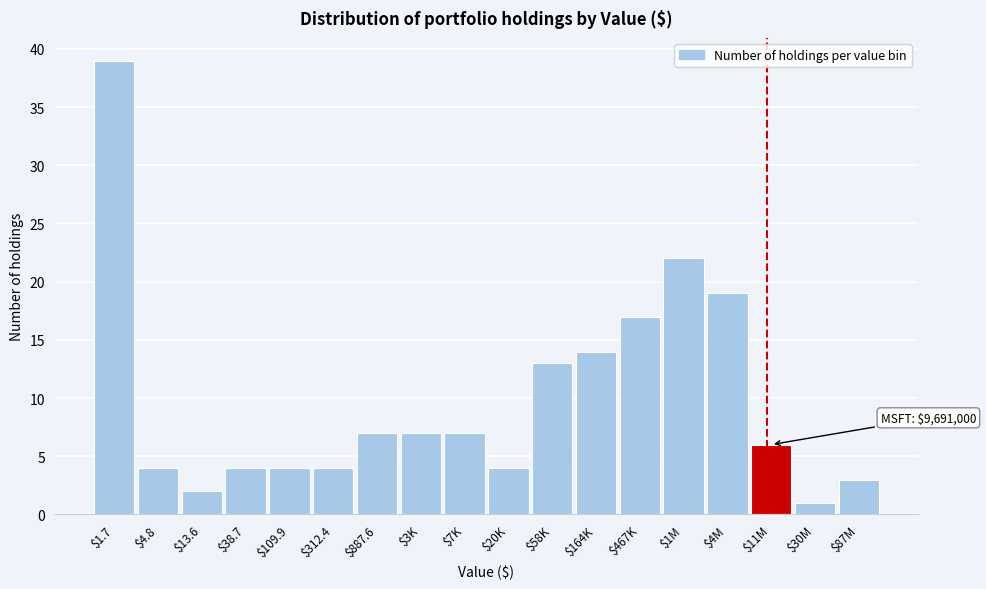

Reading right to left, extract all data points from this chart.

3	1	6	19	22	17	14	13	4	7	7	7	4	4	4	2	4	39